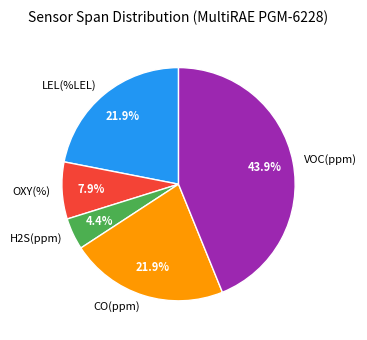

Which category has the smallest portion of the pie?

H2S(ppm)